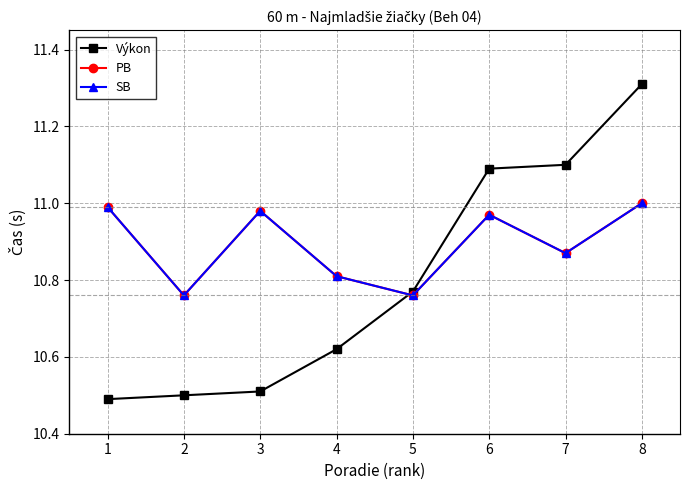

What is the value of the Výkon point at the 3rd from the left?

10.5